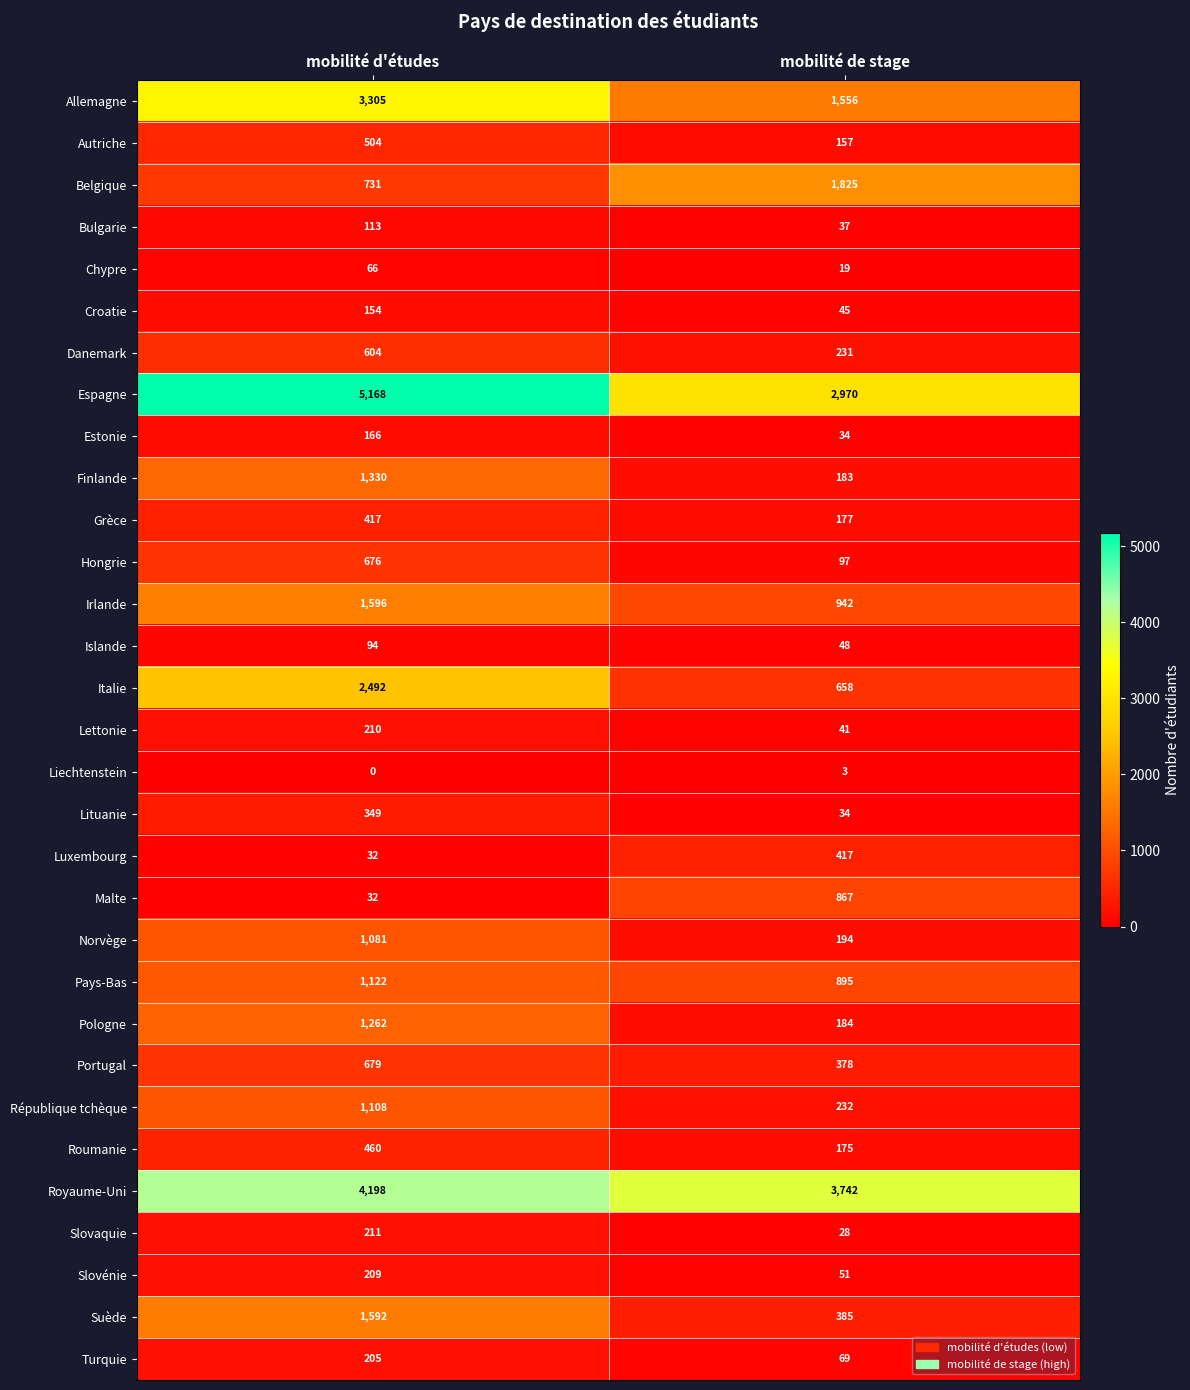

What is the total value across all series at mobilité de stage?

16674